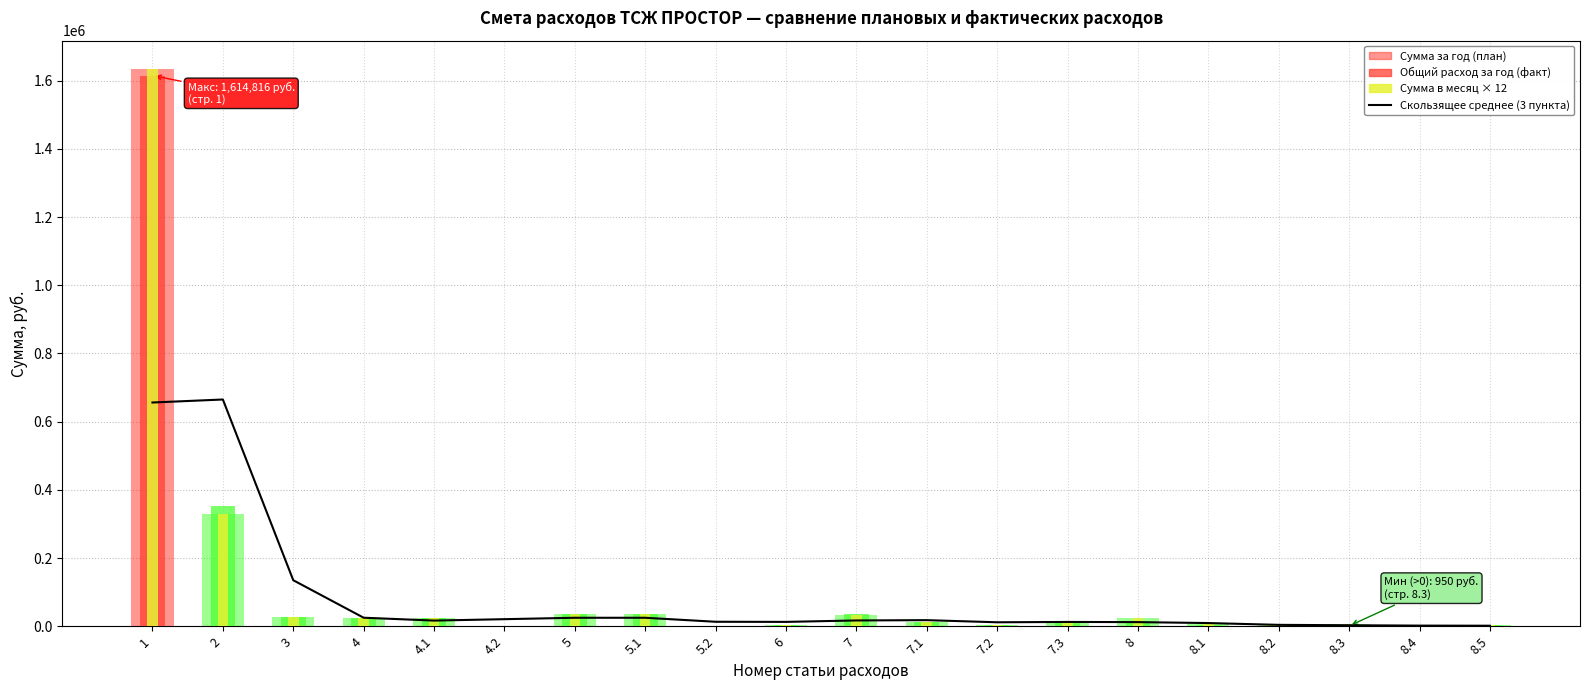

How many values exceed 16608?

10